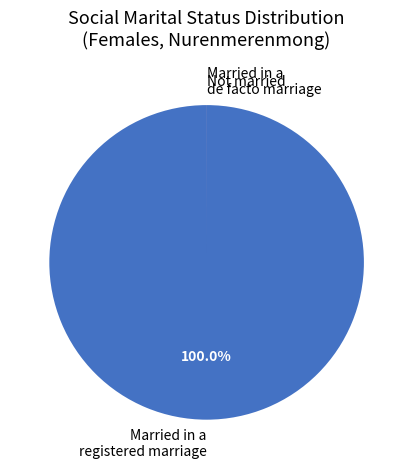

What is the largest slice in the pie chart?

Married in a registered marriage